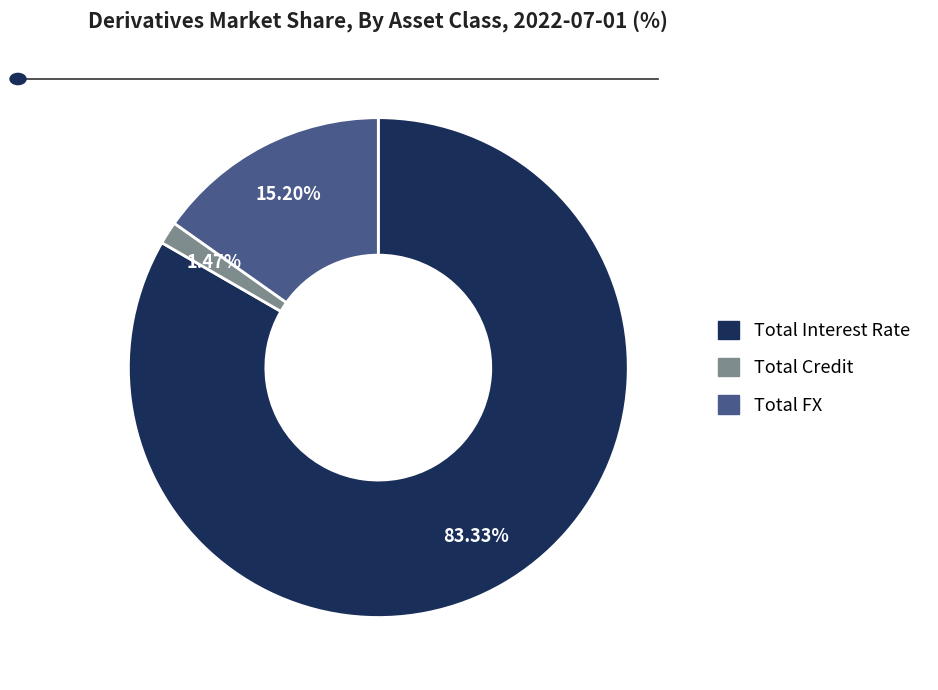

To the nearest percent, what percentage of the pie is Total Interest Rate?

83%